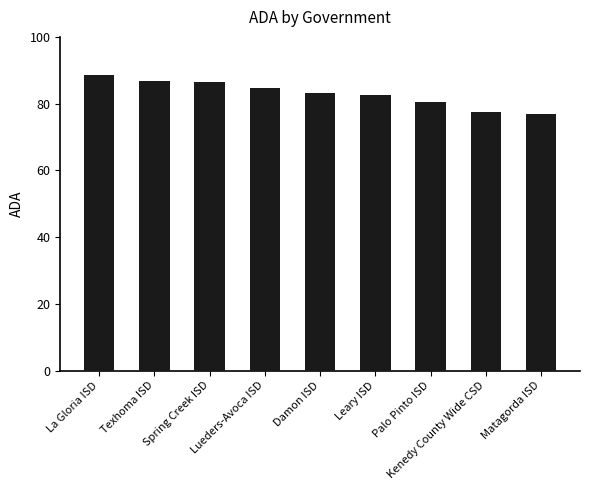

What value does the data have at Lueders-Avoca ISD?

84.7